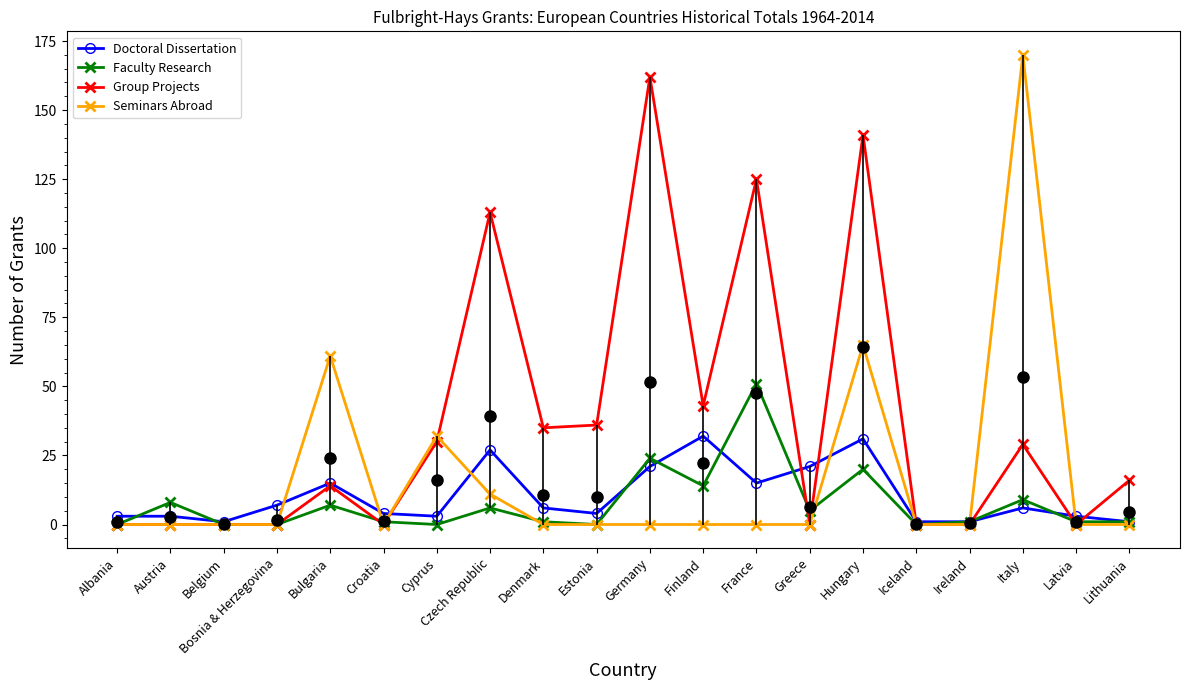

How many series are shown in this chart?

4